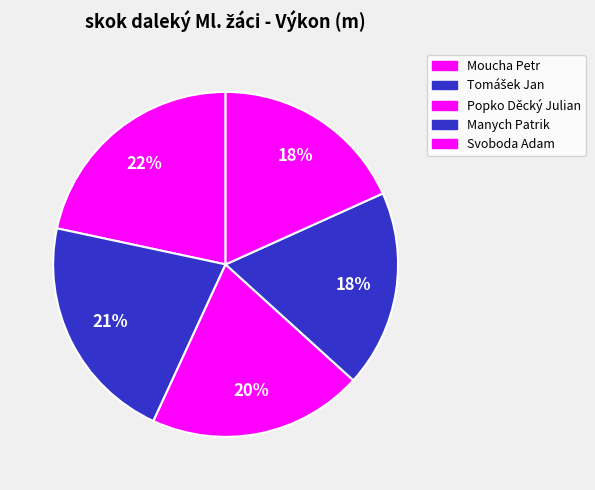

What percentage is the Tomášek Jan slice, to the nearest percent?

21%